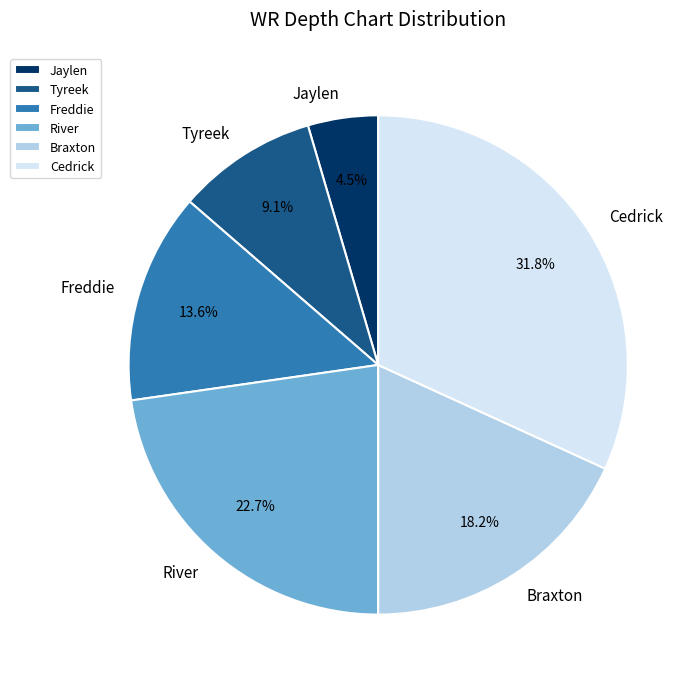

To the nearest percent, what is the difference between the Jaylen and Tyreek slice percentages?

5%